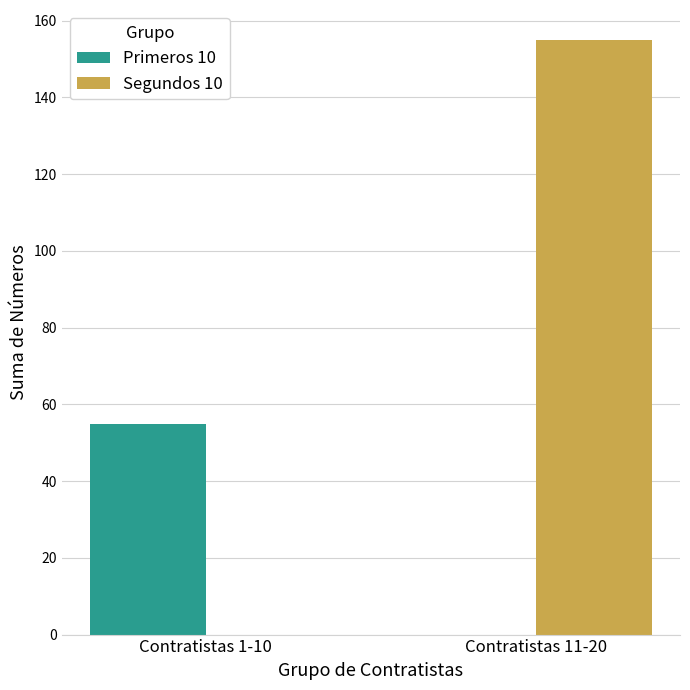

The Primeros 10 series shows -21 at Contratistas 11-20. True or false?

False